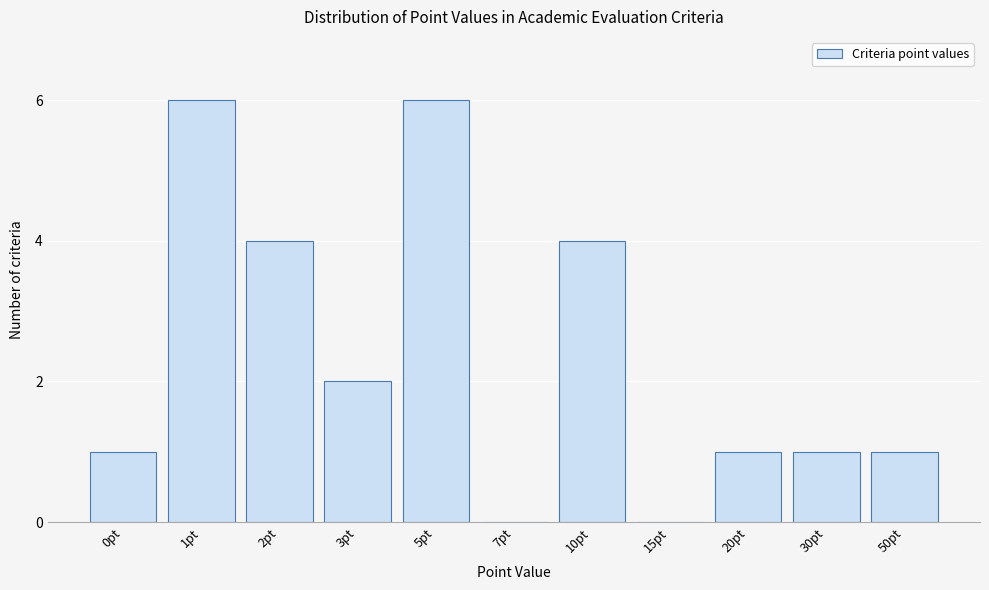

Reading left to right, what are all the values shown in this chart?

0pt=1	1pt=6	2pt=4	3pt=2	5pt=6	7pt=0	10pt=4	15pt=0	20pt=1	30pt=1	50pt=1